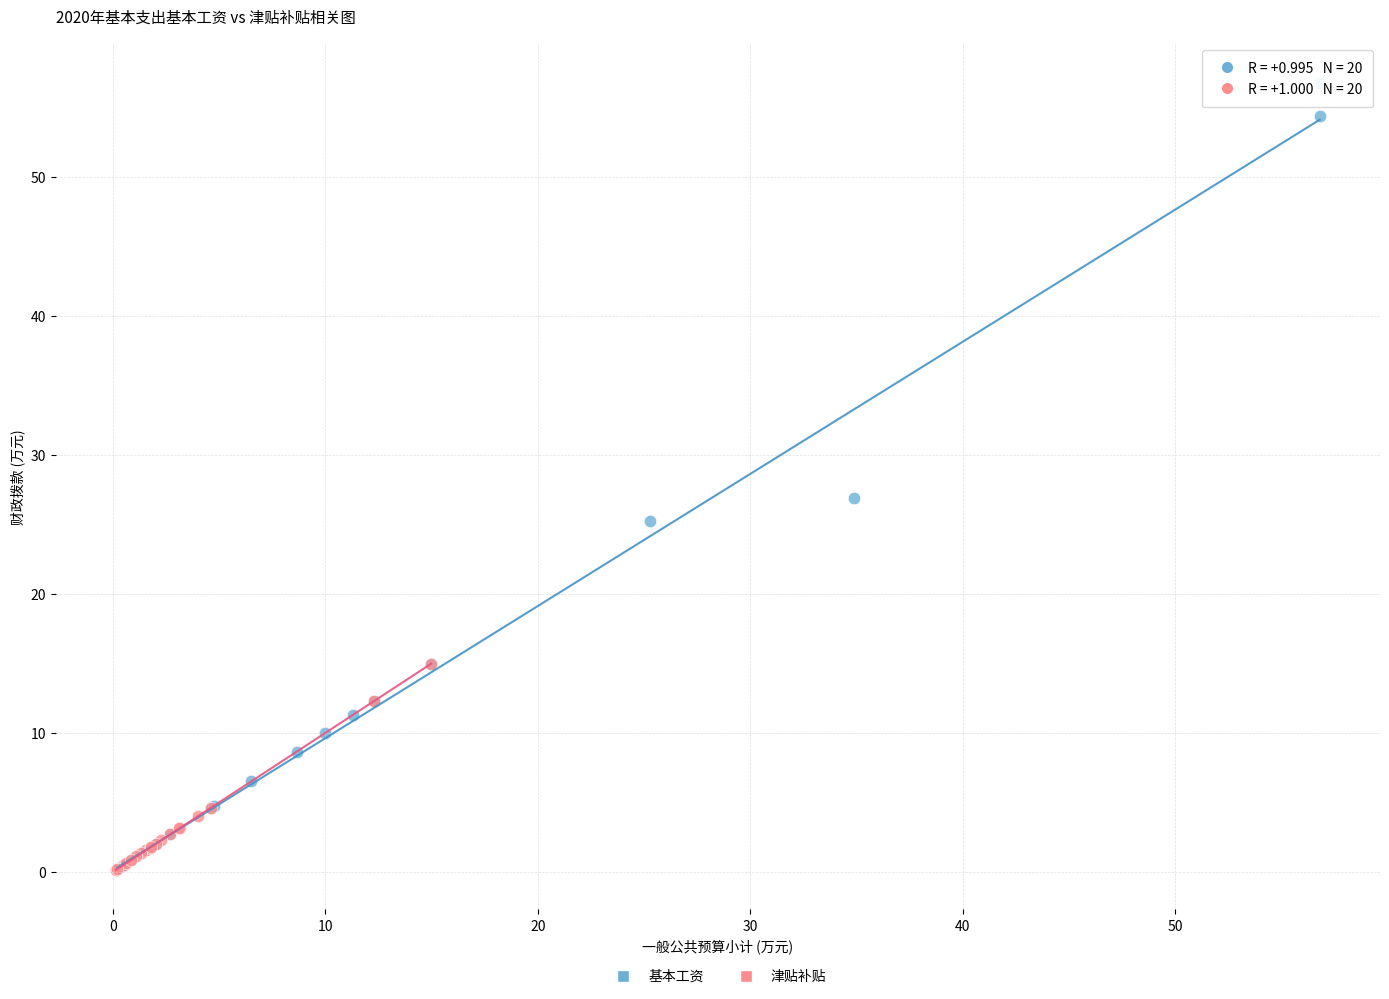

Which series has the widest spread of Y values?

基本工资